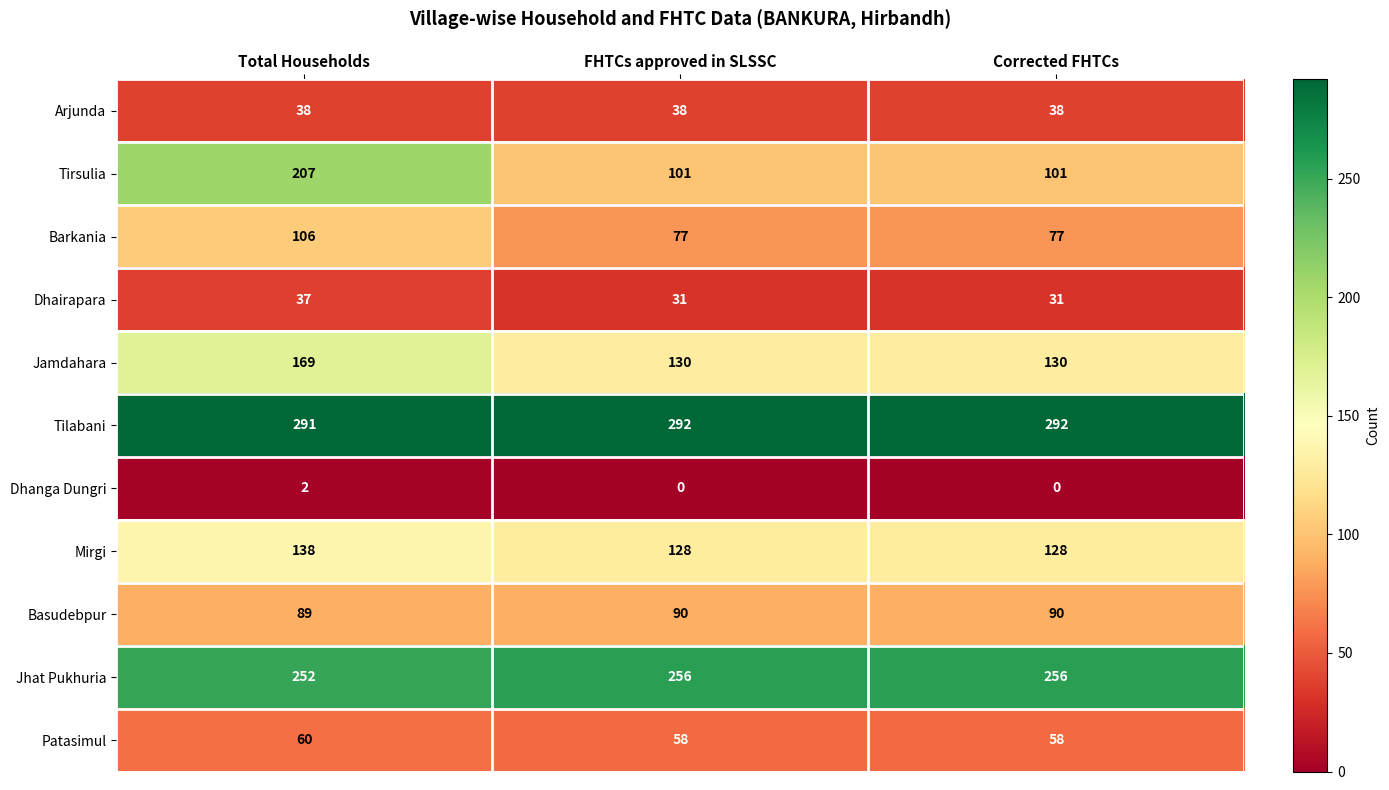

What is the total value across all series at Corrected FHTCs?

1201